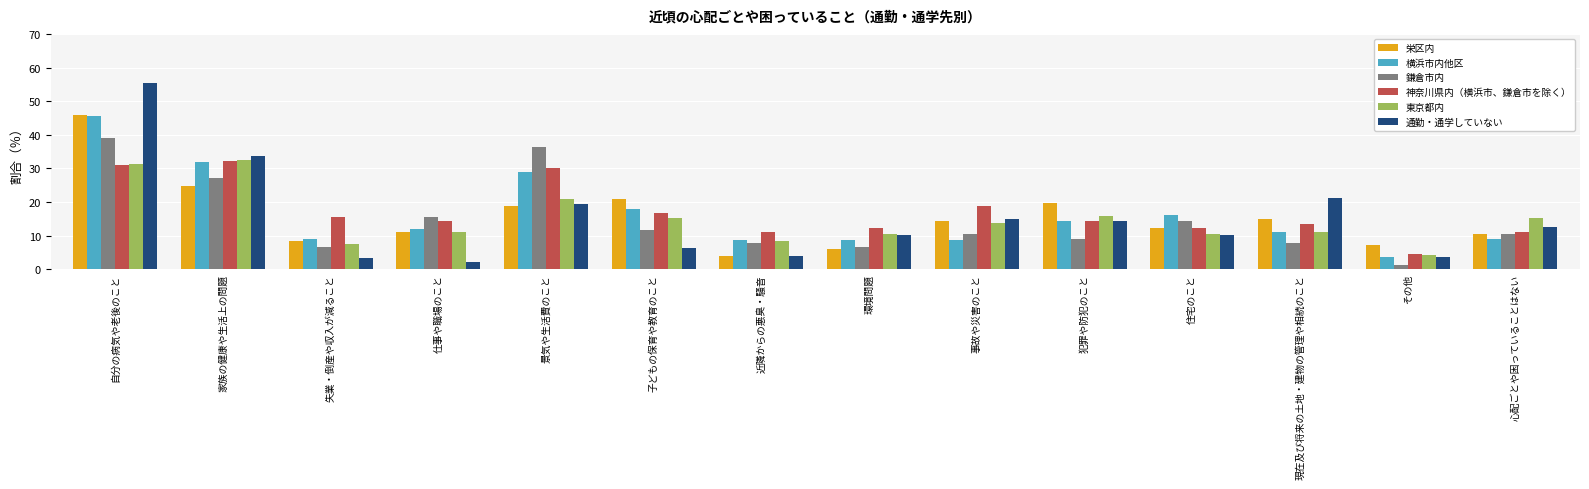

What is the difference between the highest and lowest values at 自分の病気や老後のこと?

24.4